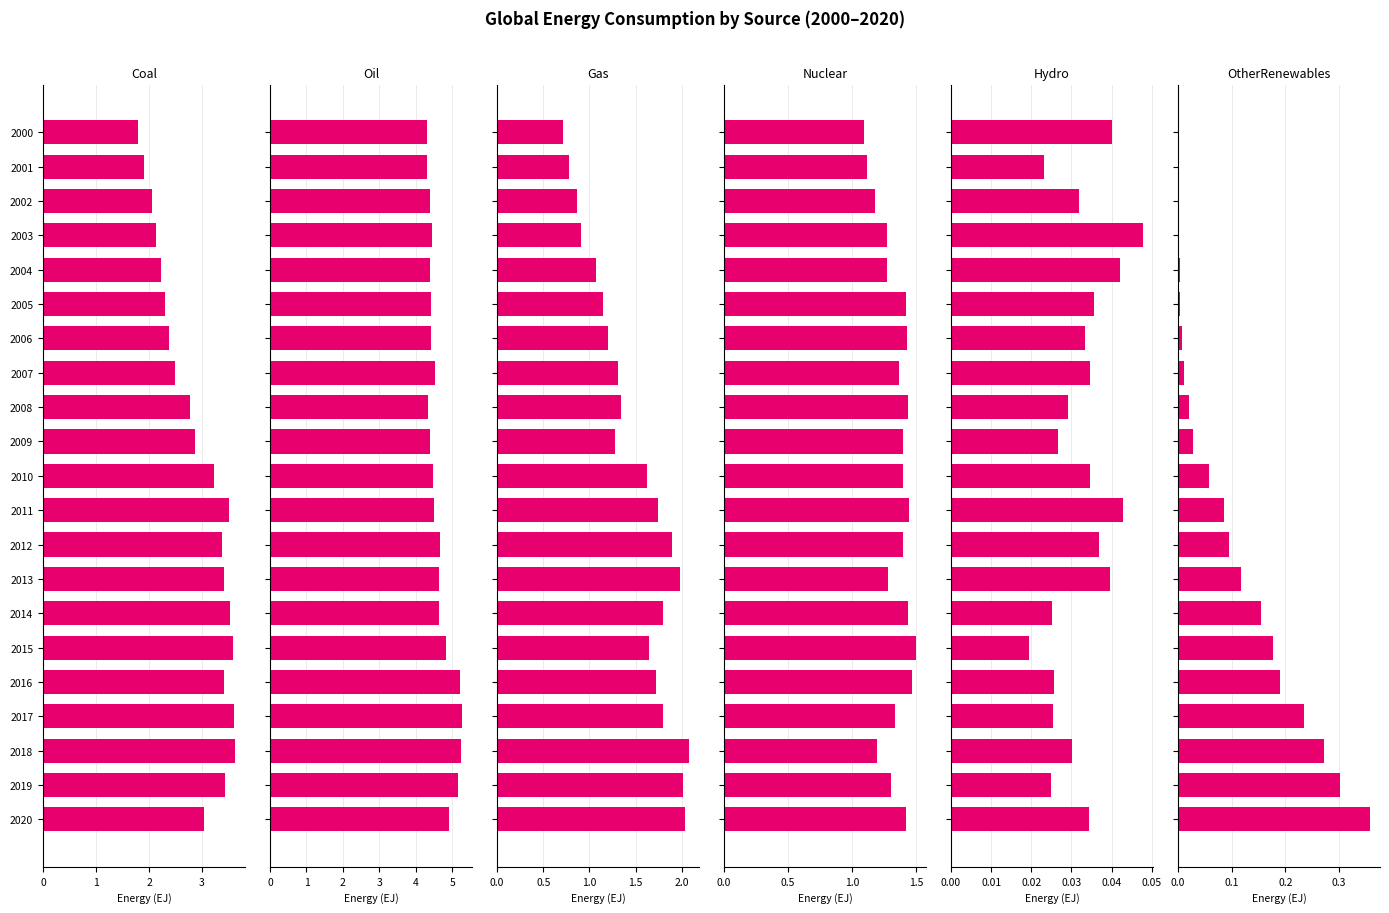

Are the bars grouped side by side (vs. stacked)?

Yes